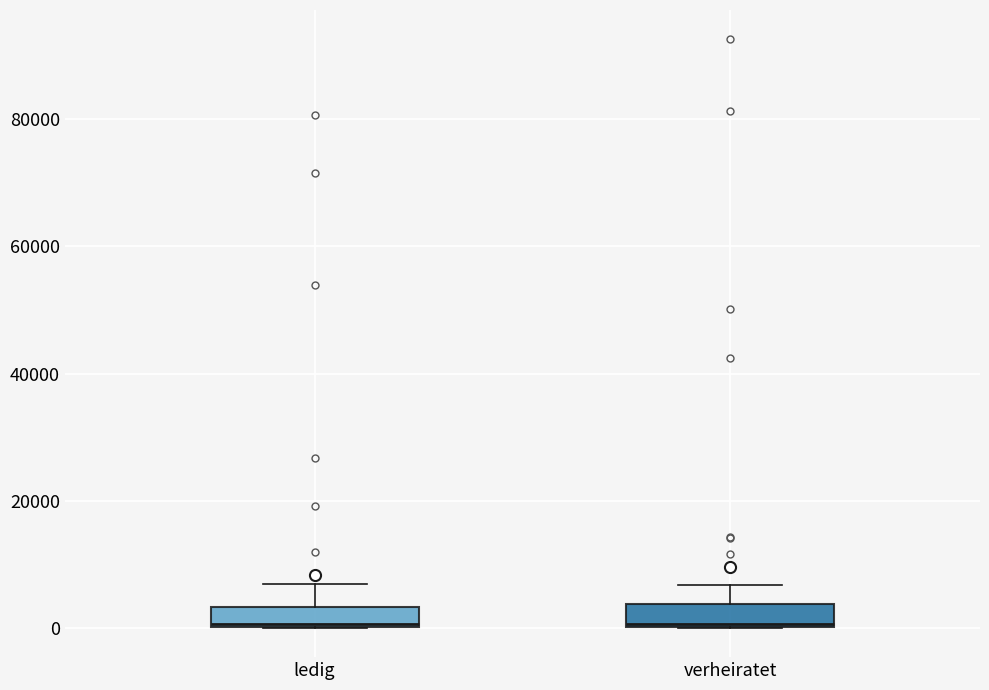

Reading left to right, read every box against the y-axis: the position of its median line, the range the box covers, and the ends of its whiskers. The values are not printed on the chart, so give them approximately, as read against the axis.

ledig: median 0, box 0 to 4000, whiskers 0 to 6000
verheiratet: median 0, box 0 to 4000, whiskers 0 to 6000